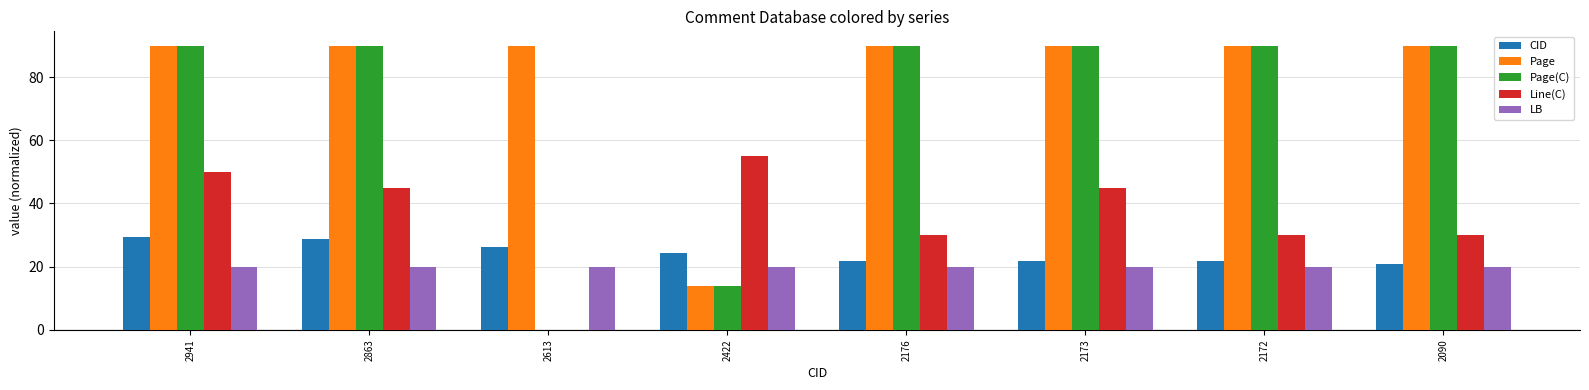

The Page series shows 128.2 at 2176. True or false?

False